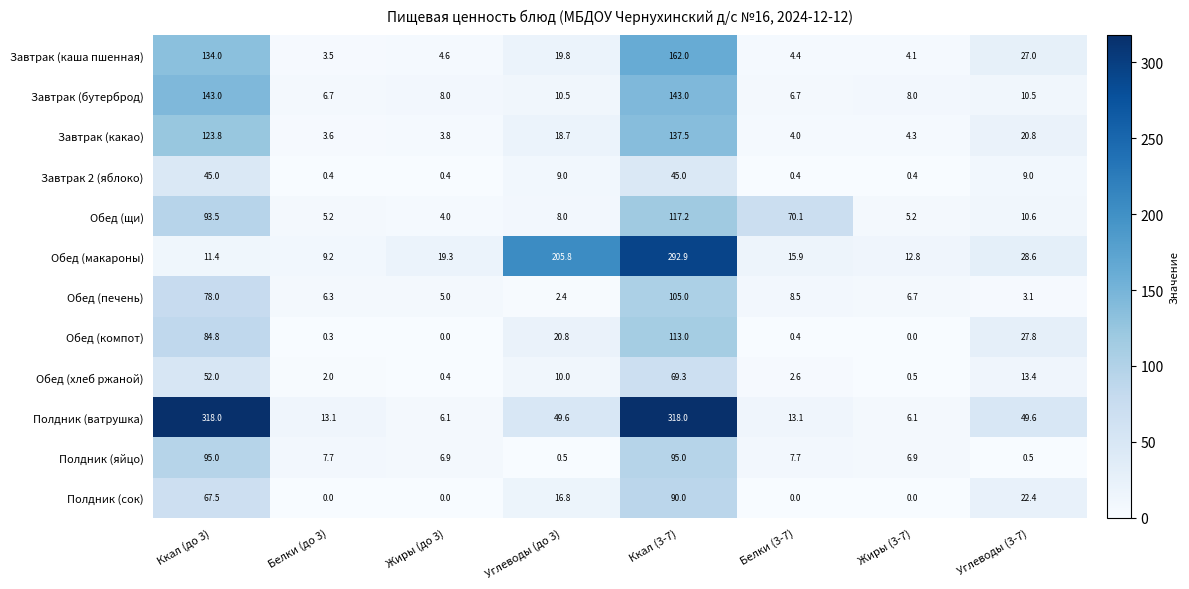

What is the difference between the highest and lowest values at Углеводы (3-7)?

49.1